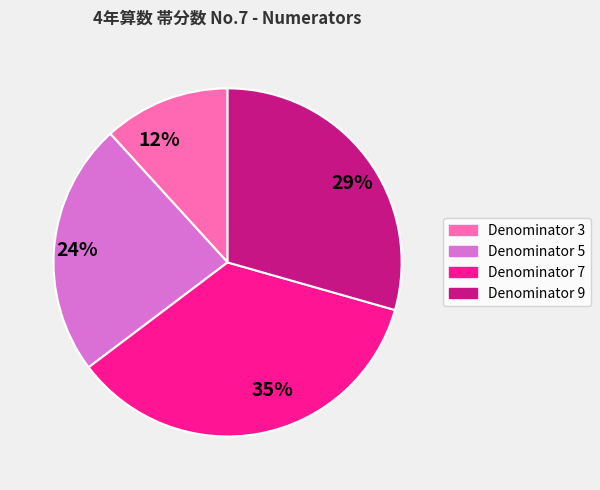

True or false: 29% accounts for 29% of the total.

True